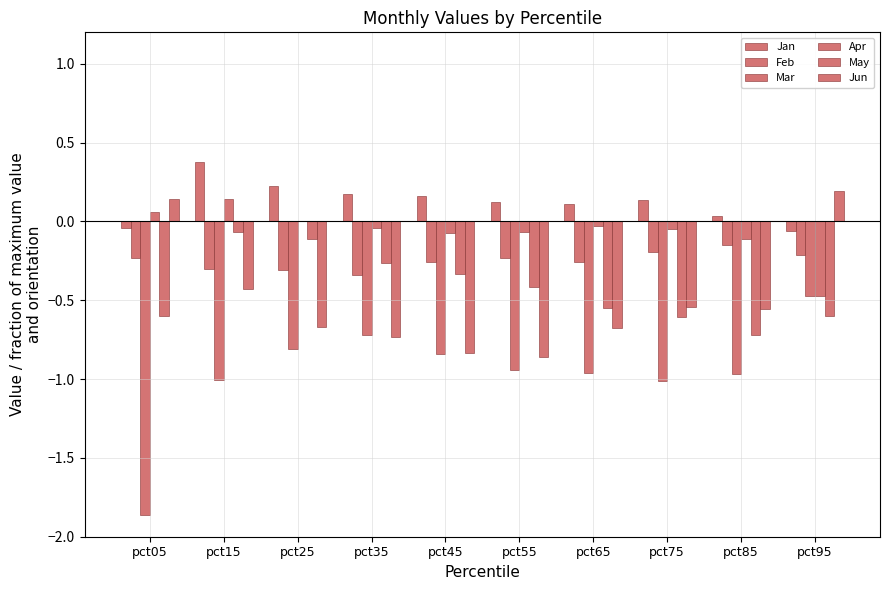

How many groups of bars are there?

10